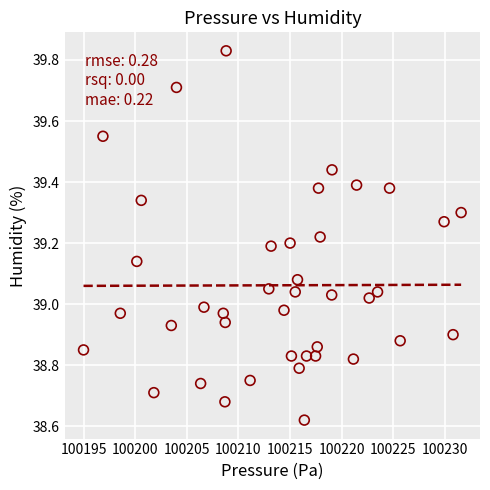

What is the range of Y values (max minus min)?

1.2